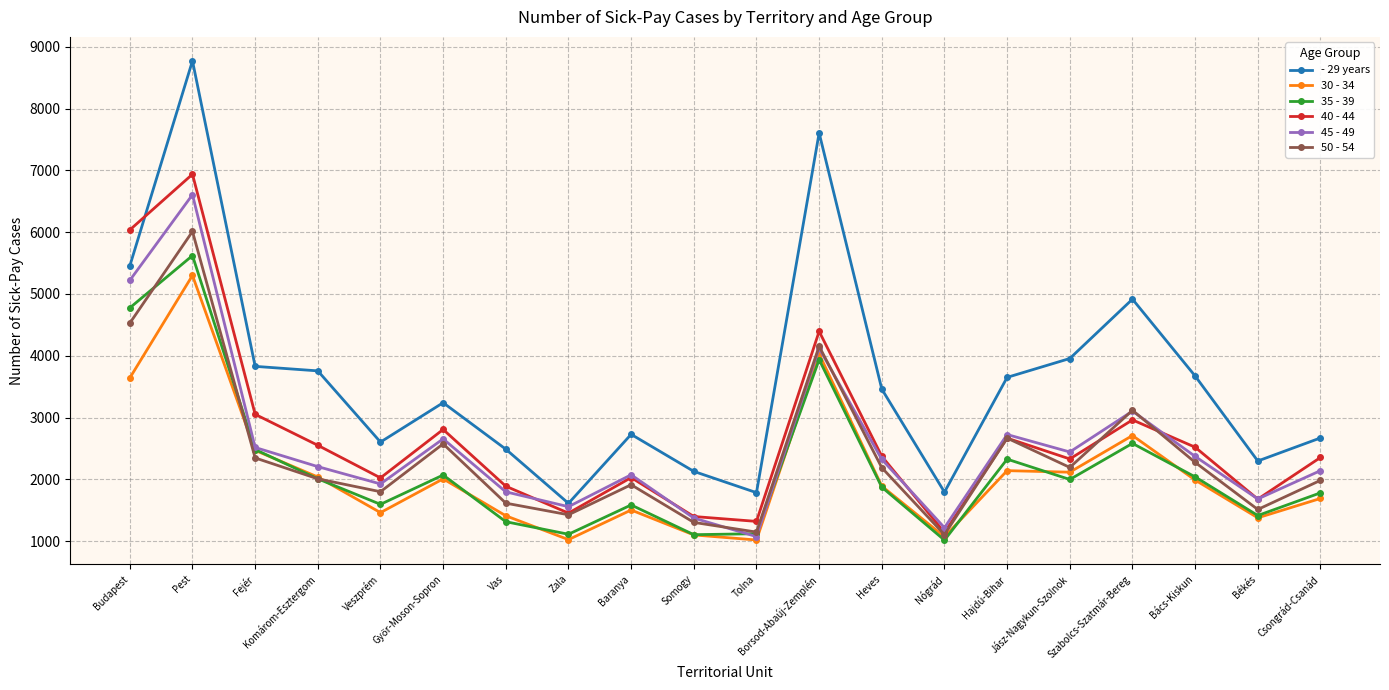

Is the value of 50 - 54 at Fejér greater than the value of 40 - 44 at Pest?

No